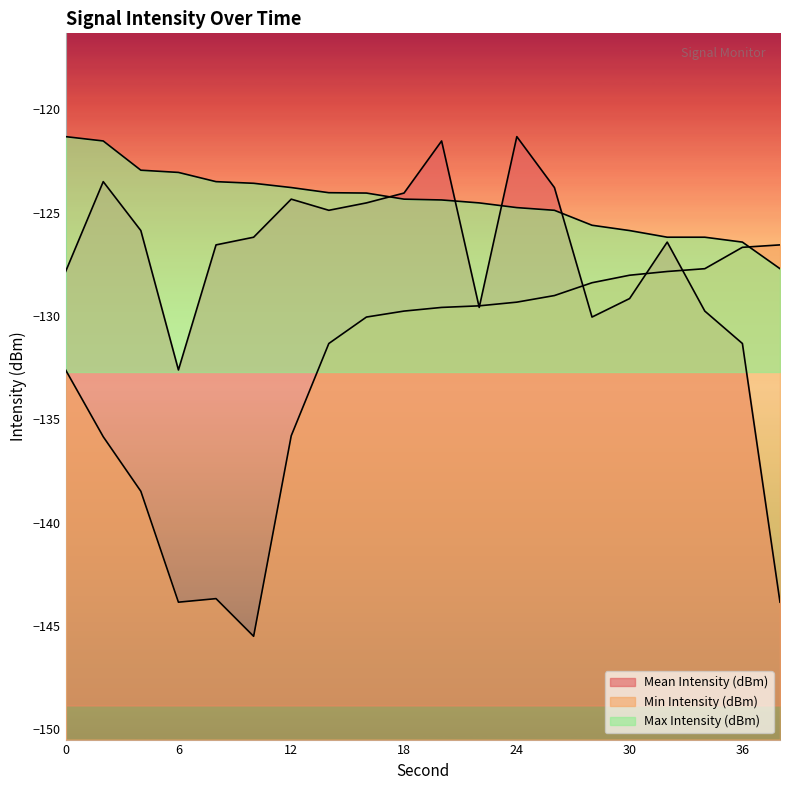

Which has a higher value, 38 or 24?

24